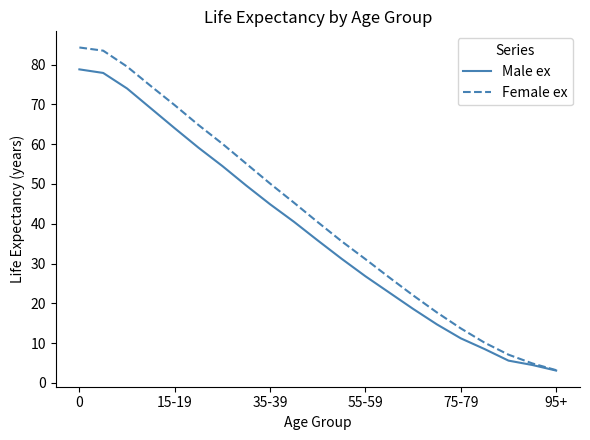

What is the minimum value for Female ex?

3.2